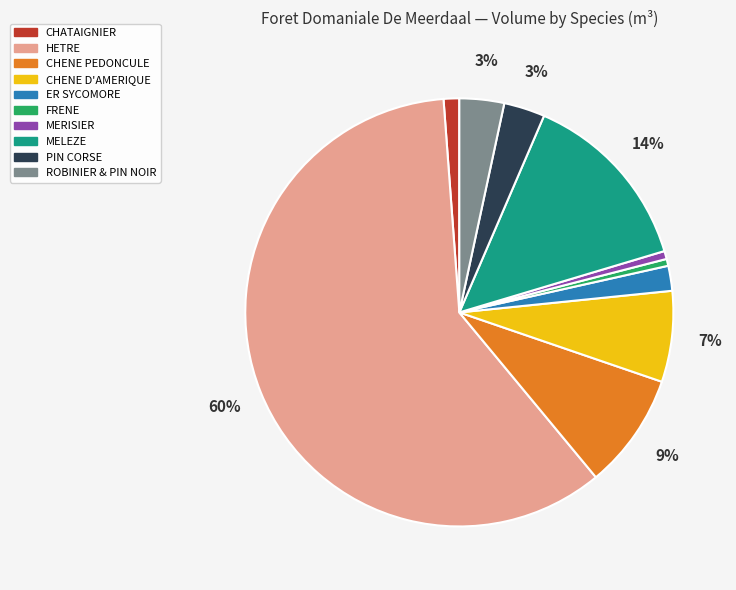

How many segments does this pie chart have?

10